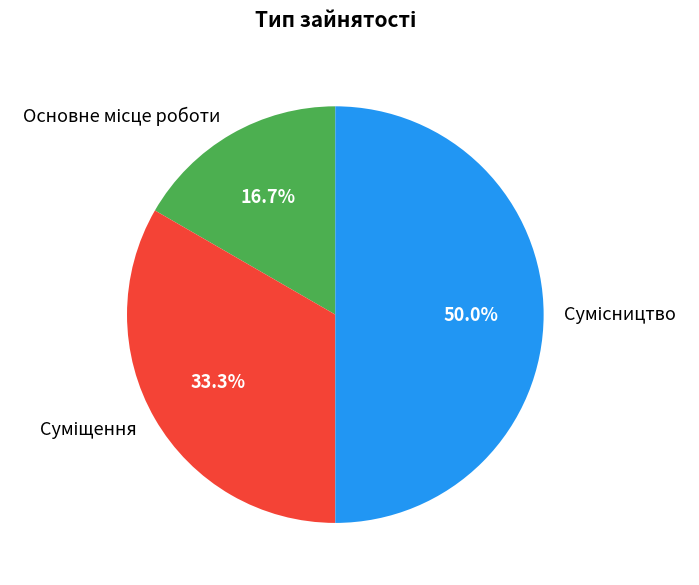

Count the number of slices in the pie.

3